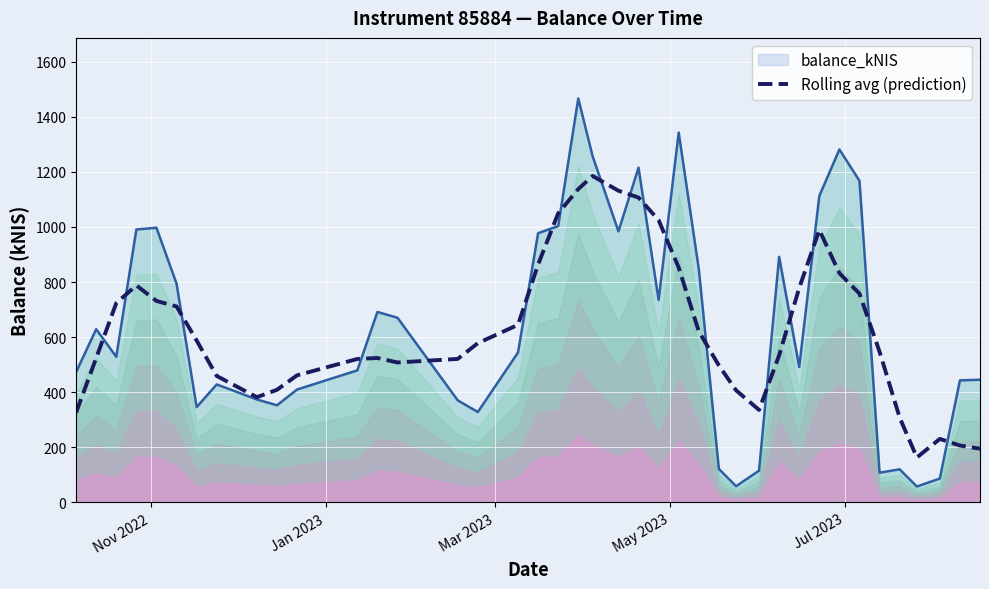

What is the maximum value for balance_kNIS?

1466.3